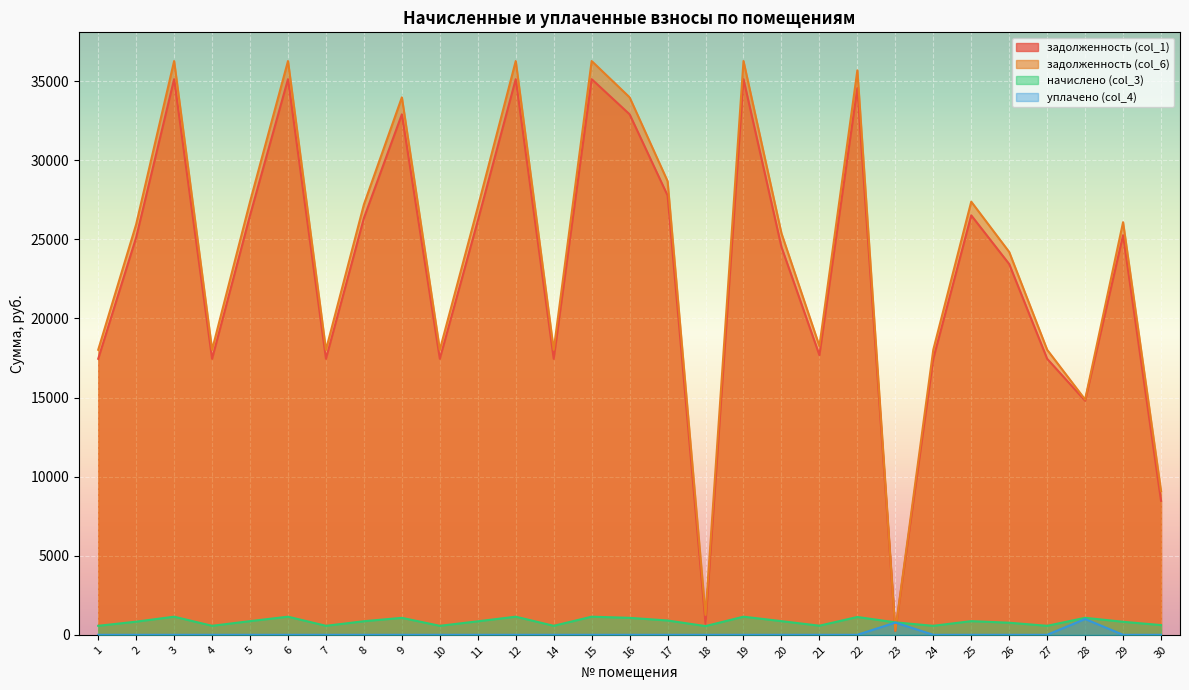

What is the difference between the задолженность (col_6) values at 19 and 8?

9069.8